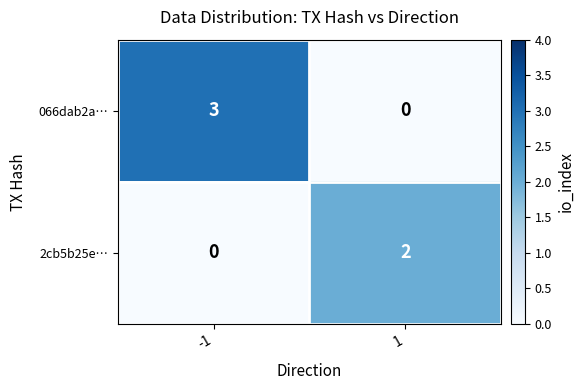

Reading left to right, transcribe all the data shown in this chart.

066dab2a…: -1=3	1=0
2cb5b25e…: -1=0	1=2